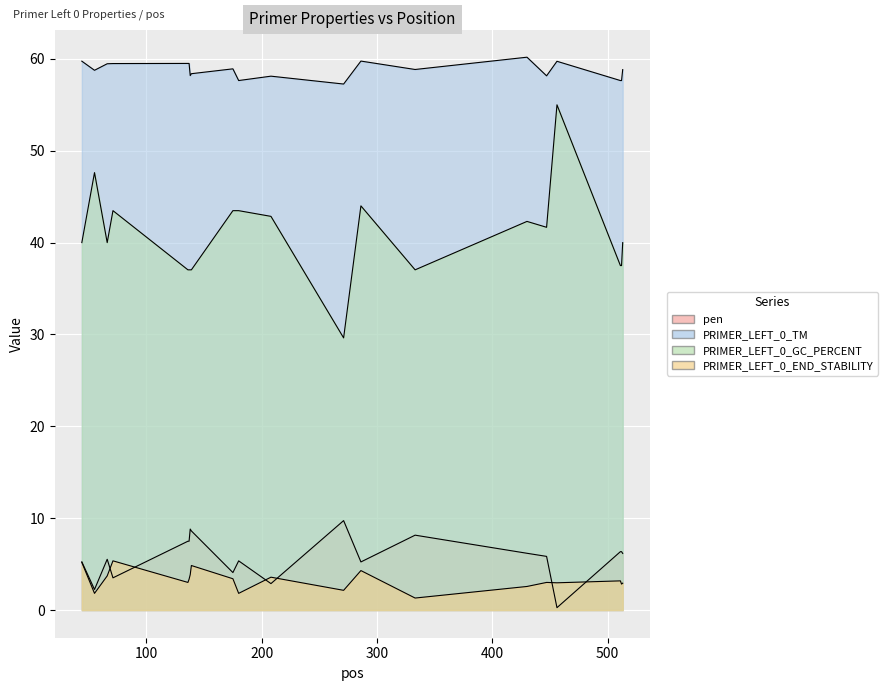

How many lines are shown in the chart?

4